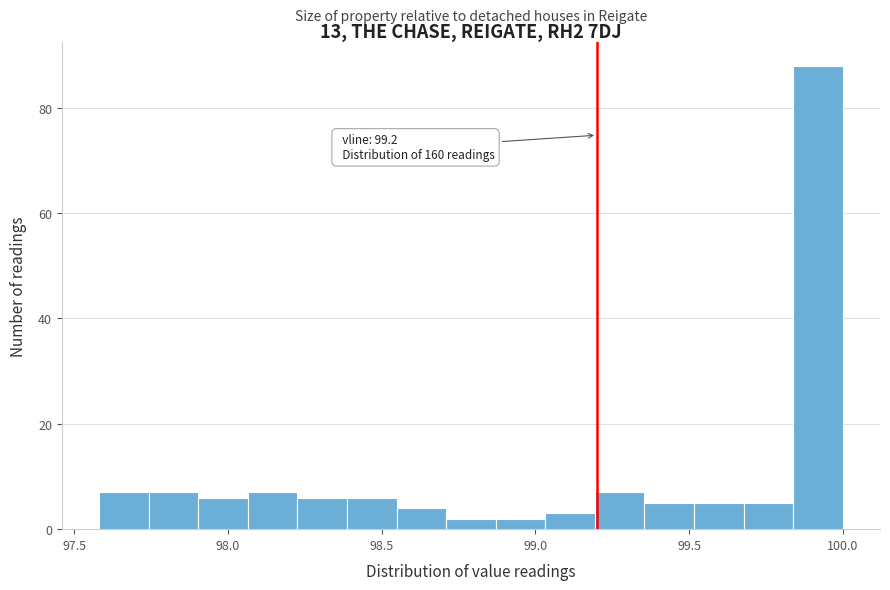

Around what value on the x-axis is the tallest bar? Give the approximate position of its centre, as read against the axis.

99.90